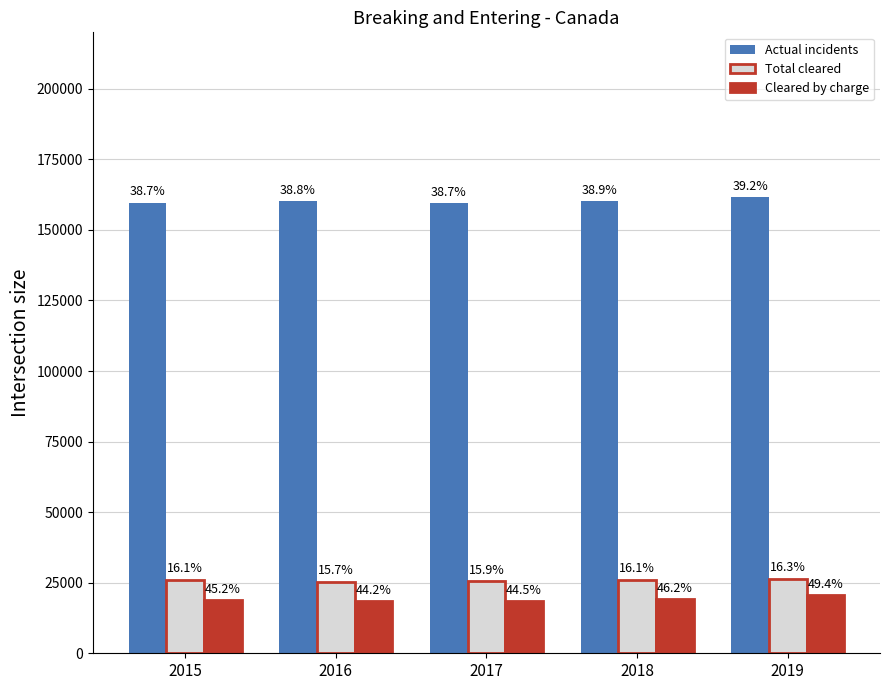

What are all the series names shown in the legend?

Actual incidents, Total cleared, Cleared by charge